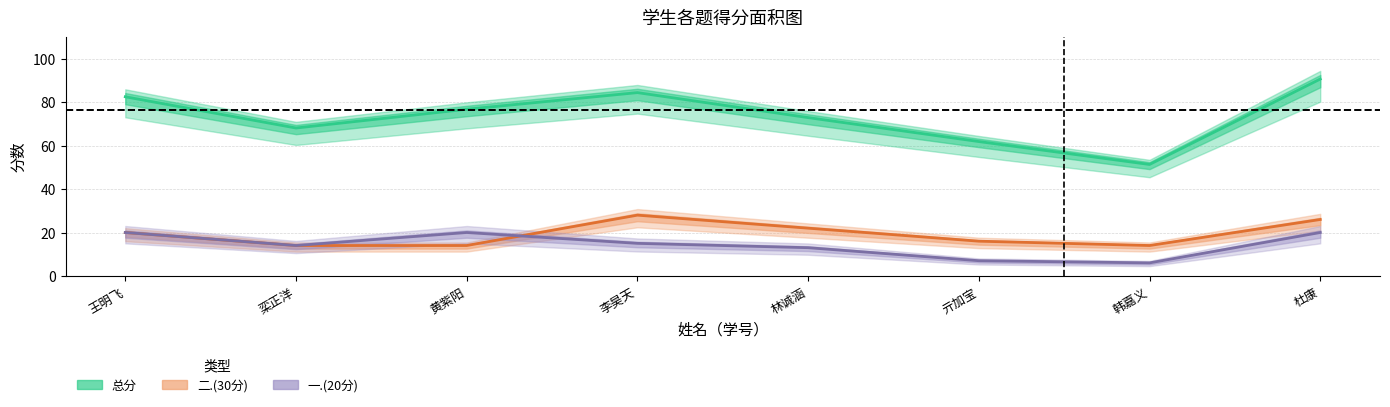

Which series has the widest spread of values?

总分